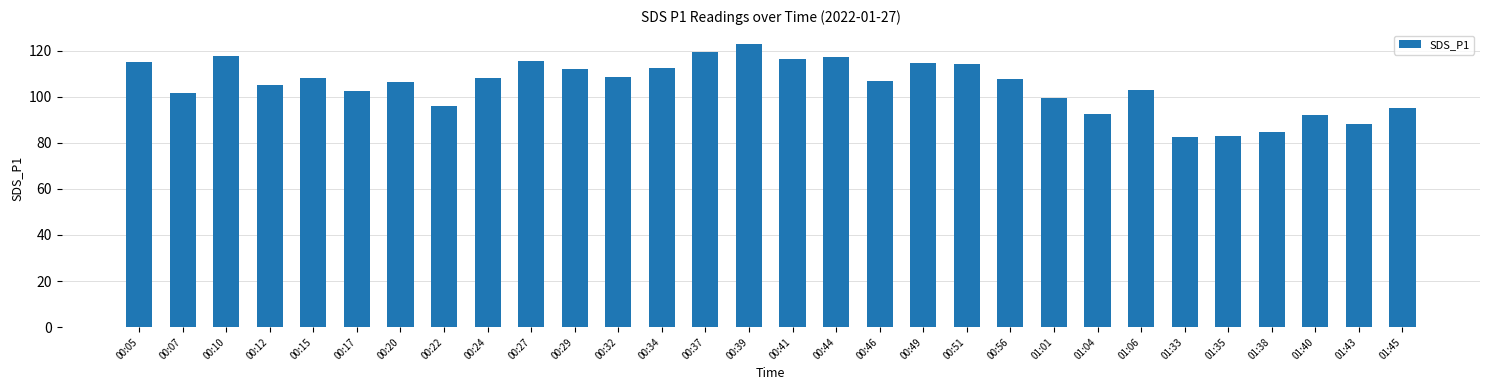

At which category does the chart reach its peak across all series?

00:39